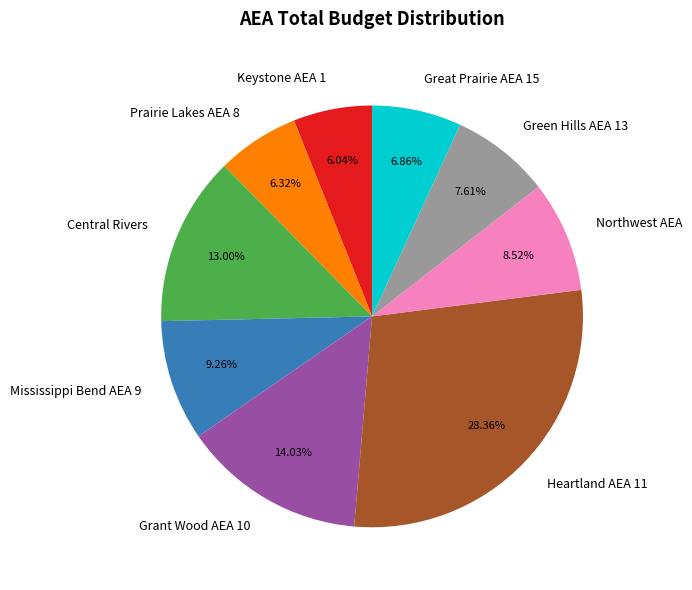

Is there any slice that represents more than half of the pie?

No